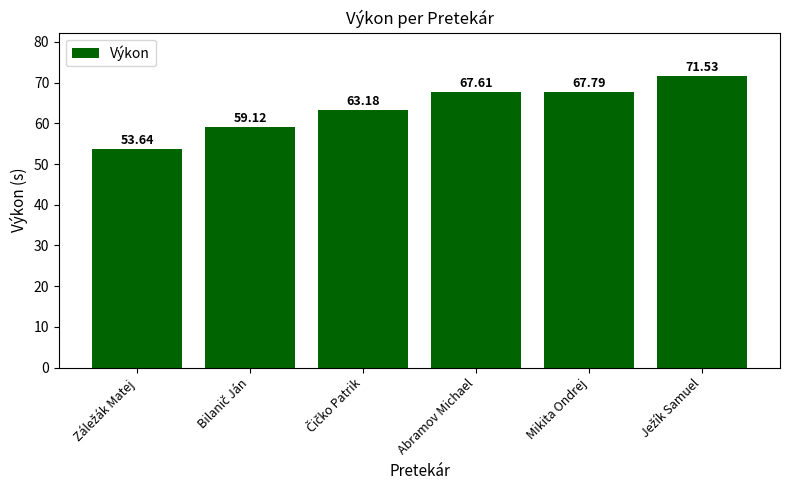

Reading left to right, extract all data points from this chart.

53.6	59.1	63.2	67.6	67.8	71.5